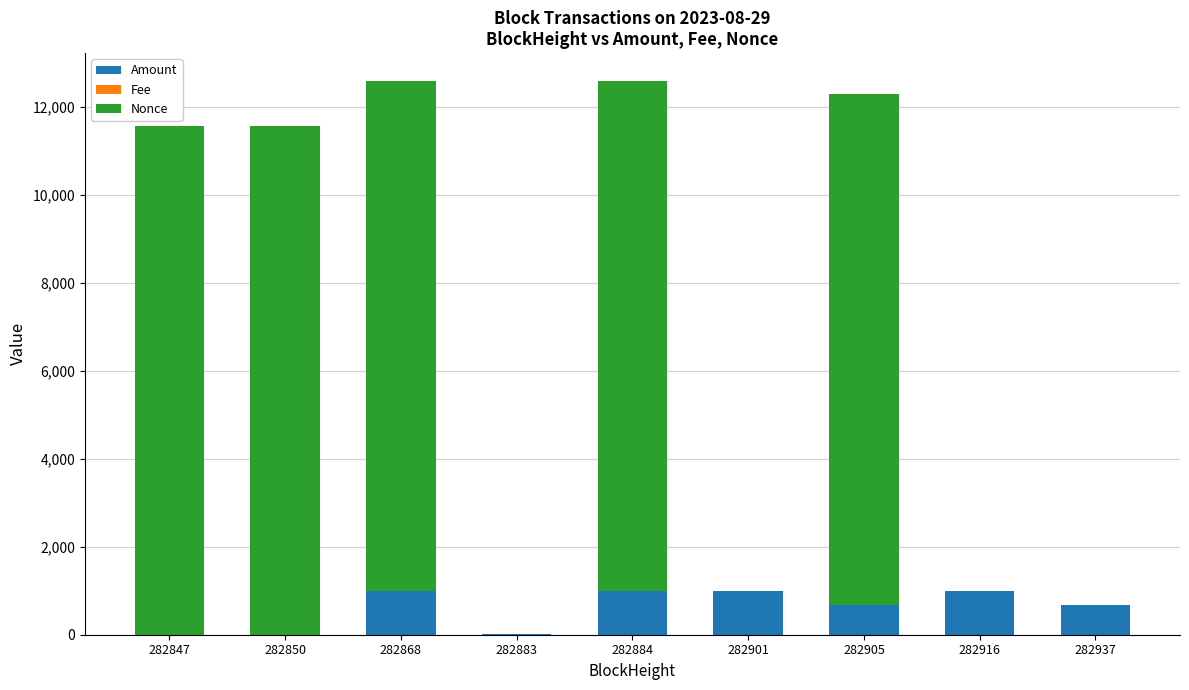

The value of Amount at 282868 is 999.5. True or false?

True